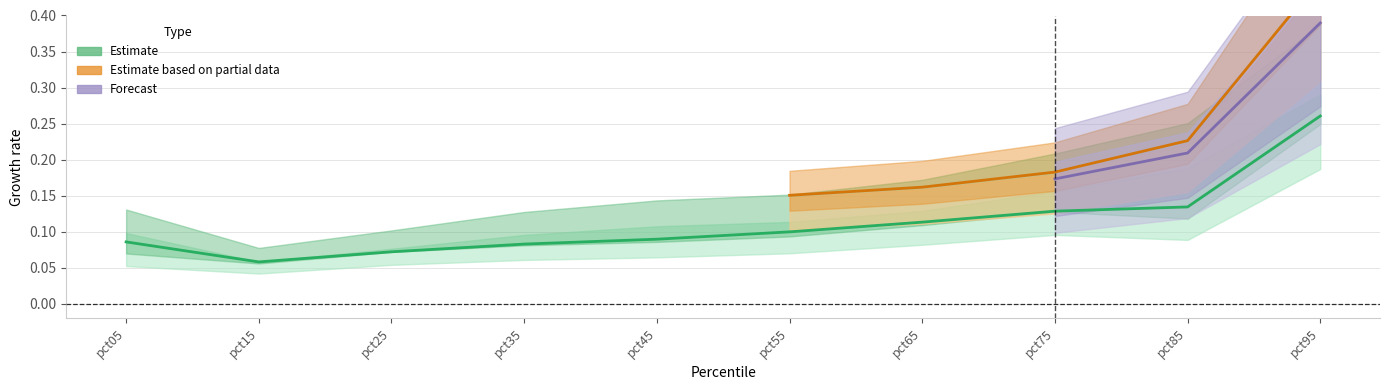

What is the value of the Jan point at the 3rd from the left?

0.1